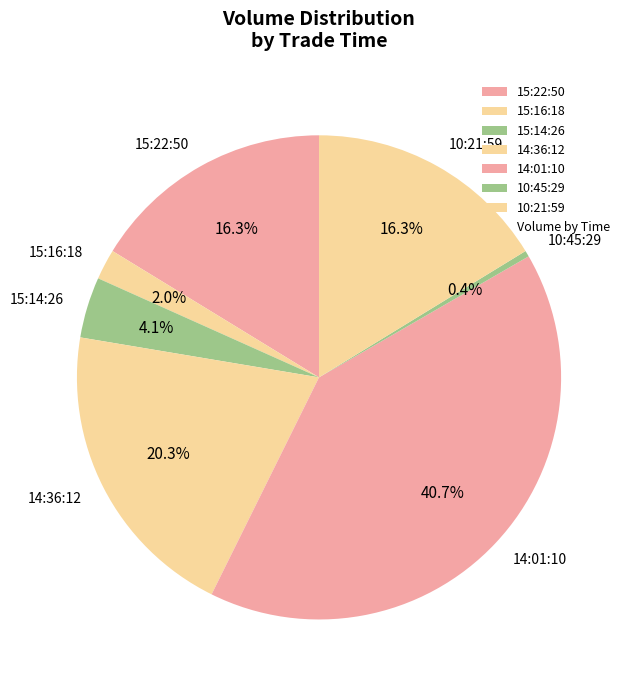

Between 14:36:12 and 15:22:50, which is larger?

14:36:12